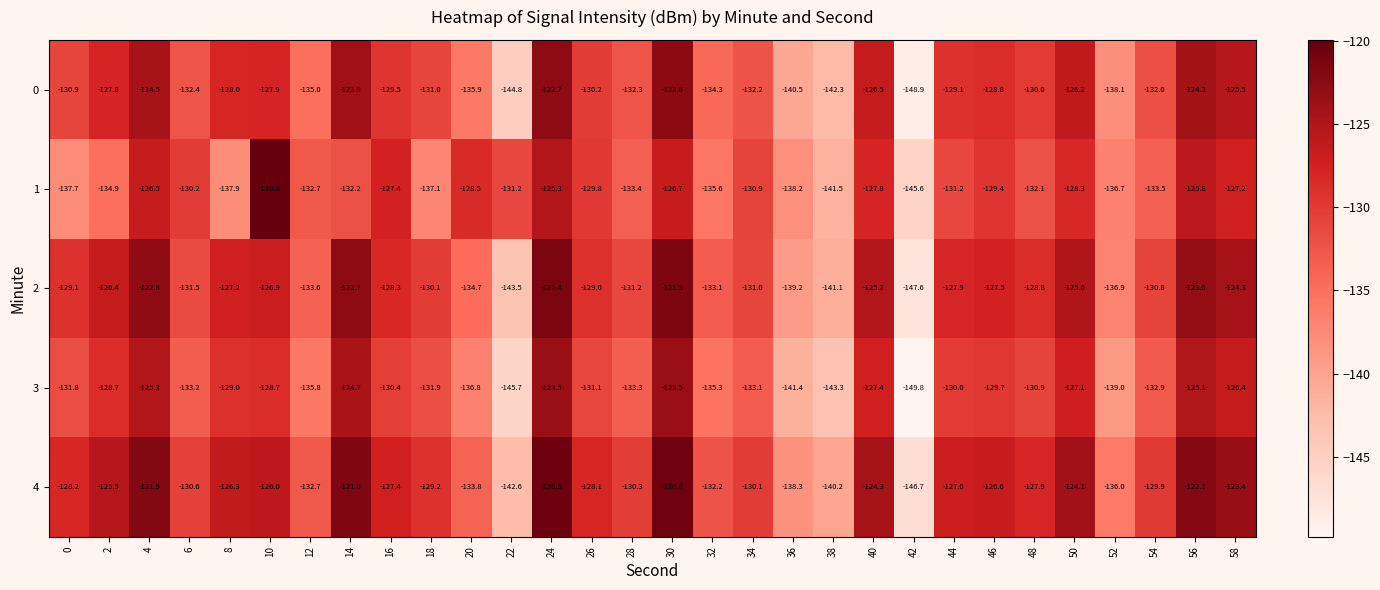

What is the sum of all 4 values?

-3874.3